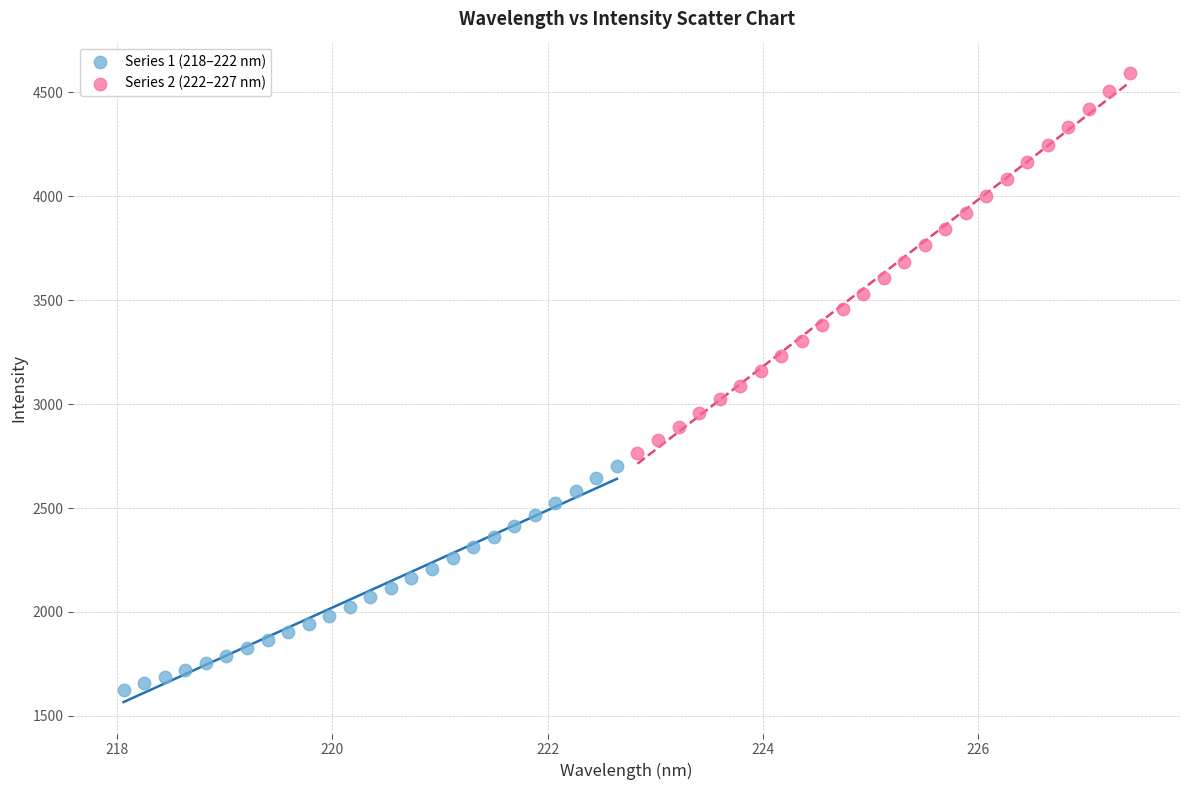

Which series contains the lowest Y value?

Series 1 (218–222 nm)